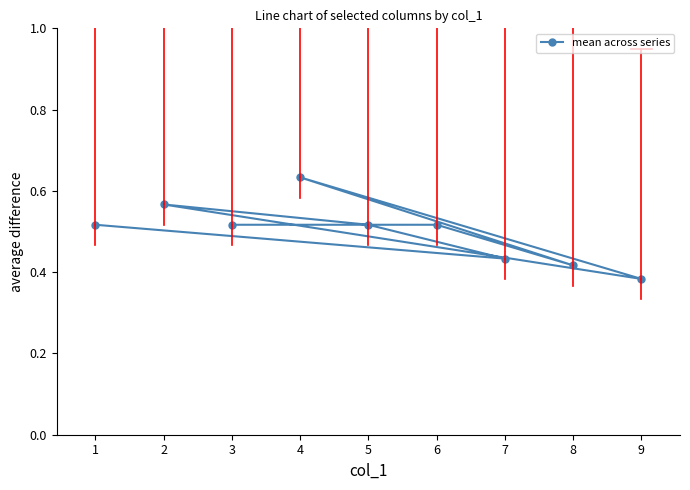

How many points are higher than both their immediate neighbors (excluding endpoints)?

2